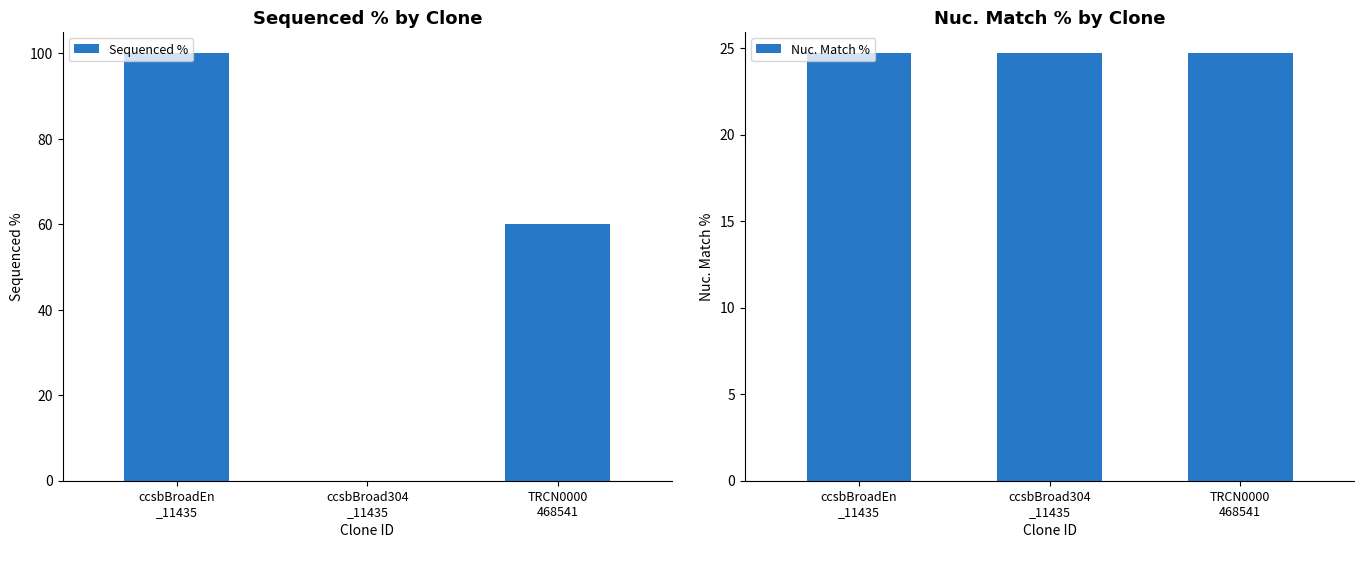

Reading left to right, list all the values displayed in this chart.

Sequenced %: ccsbBroadEn
_11435=100.0	ccsbBroad304
_11435=0.0	TRCN0000
468541=60.1
Nuc. Match %: ccsbBroadEn
_11435=24.7	ccsbBroad304
_11435=24.7	TRCN0000
468541=24.7